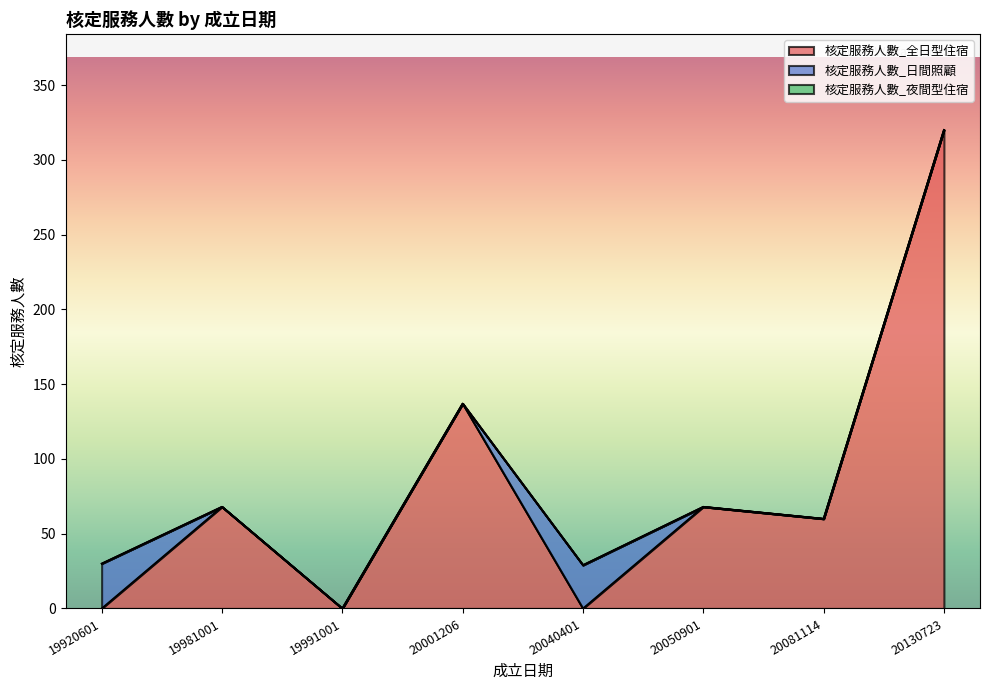

How many data points in 核定服務人數_全日型住宿 are less than 68?

4